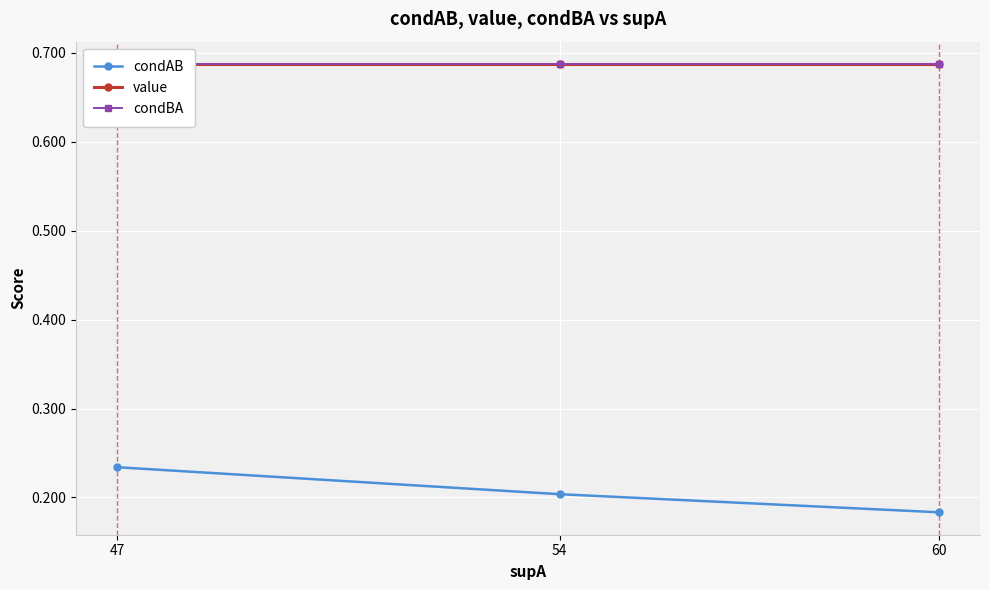

Is it true that value equals 0.7 at 54?

True